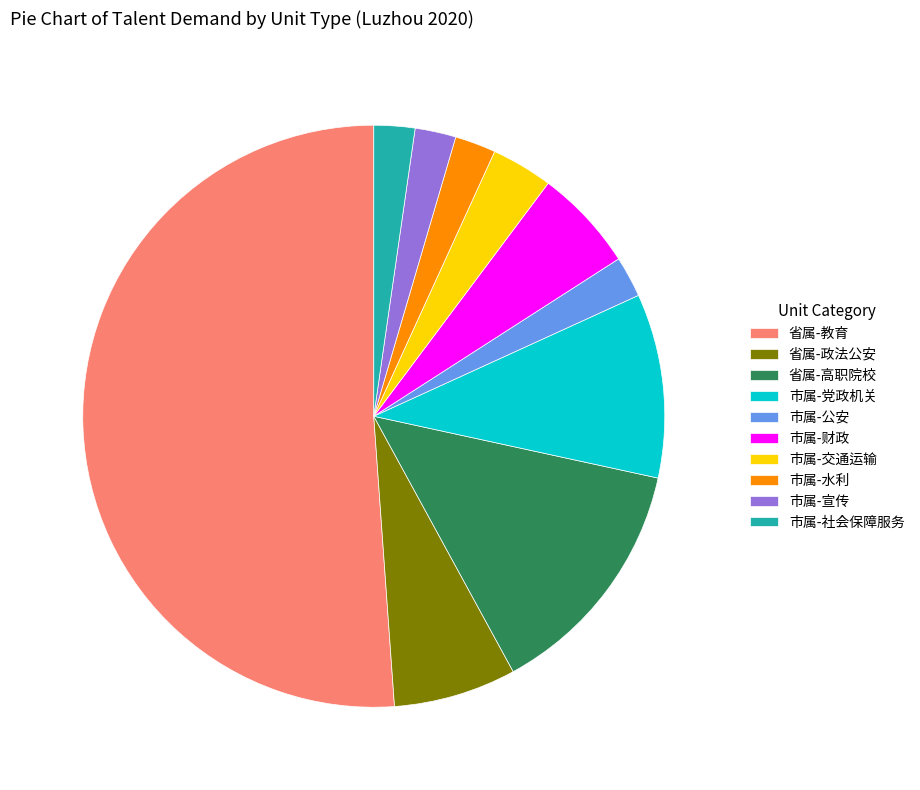

How many segments does this pie chart have?

10